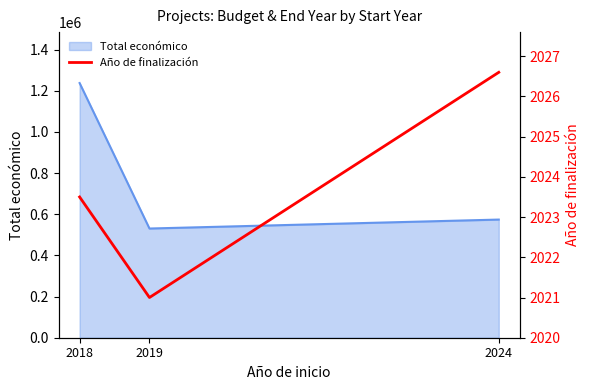

Where does the data first go above 2023?

2018